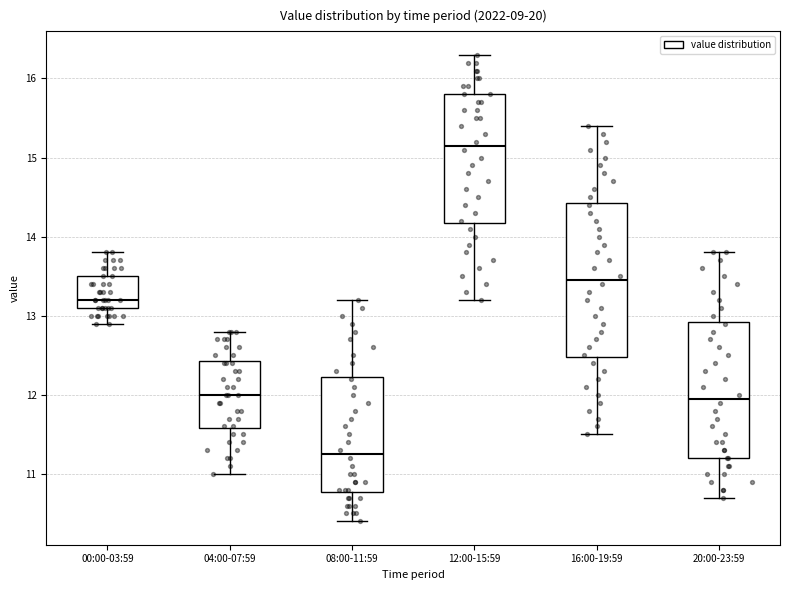

Where does the lower whisker of the box for 12:00-15:59 end on the y-axis? The values are not printed on the chart, so give them approximately, as read against the axis.

13.2